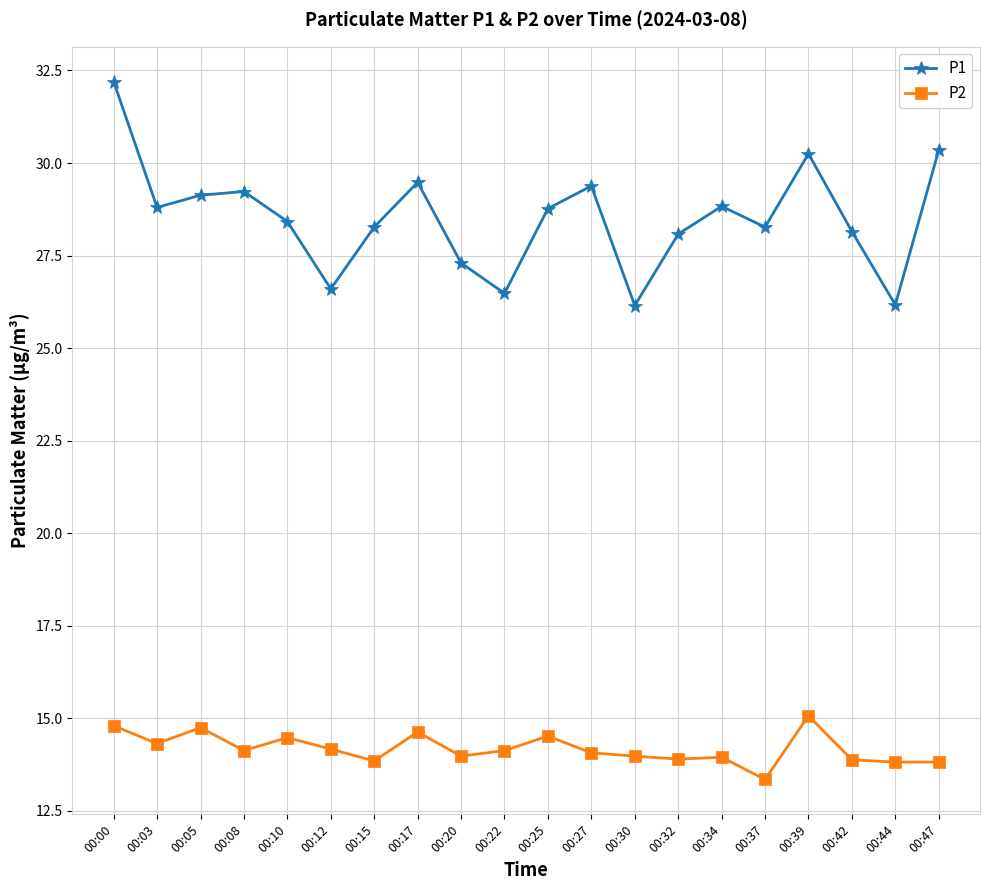

List the series in order of their peak value, lowest first.

P2, P1